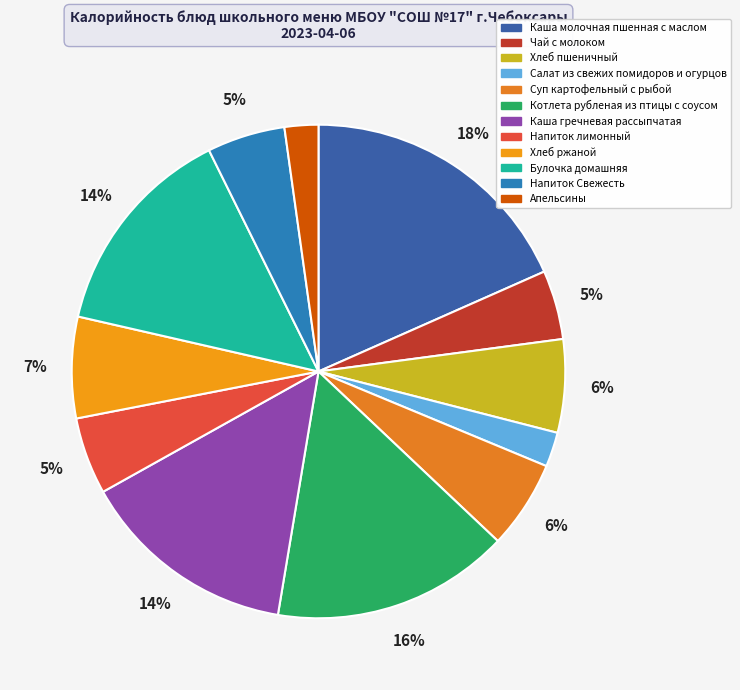

Combined, what portion of the pie is Каша молочная пшенная с маслом and Каша гречневая рассыпчатая?

32.6%